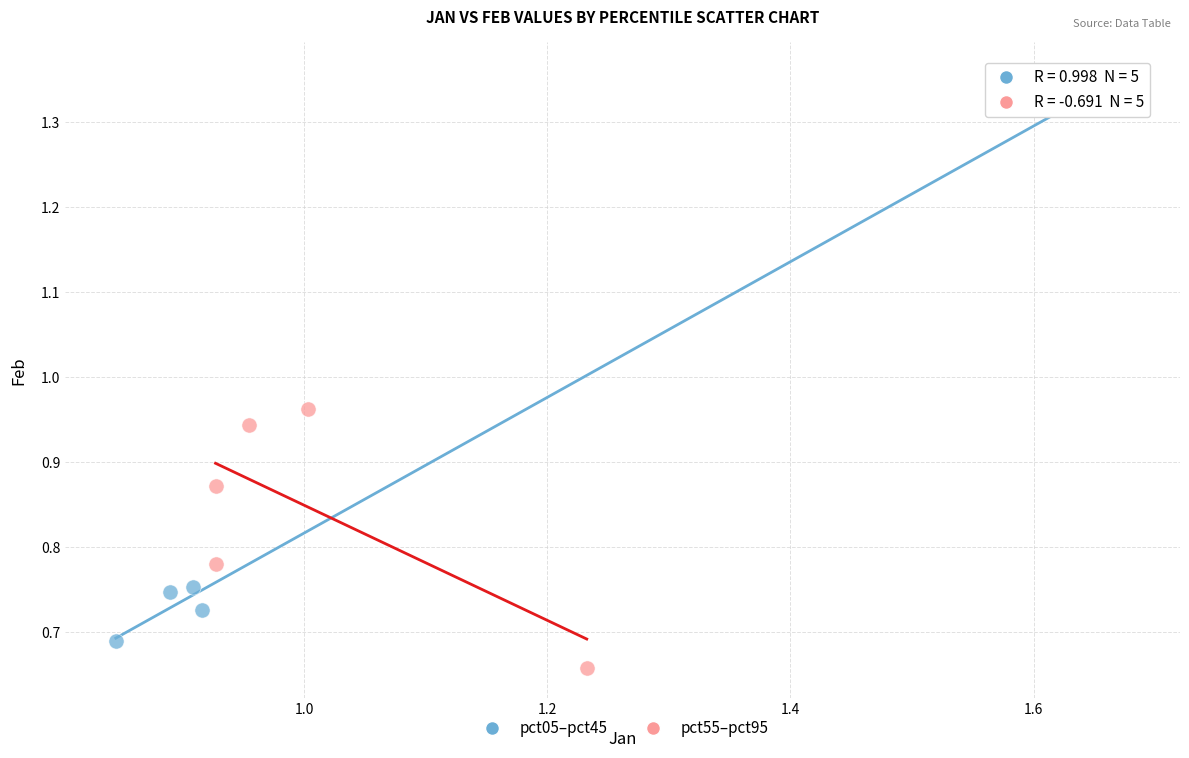

Which series has the widest spread of Y values?

pct05–pct45